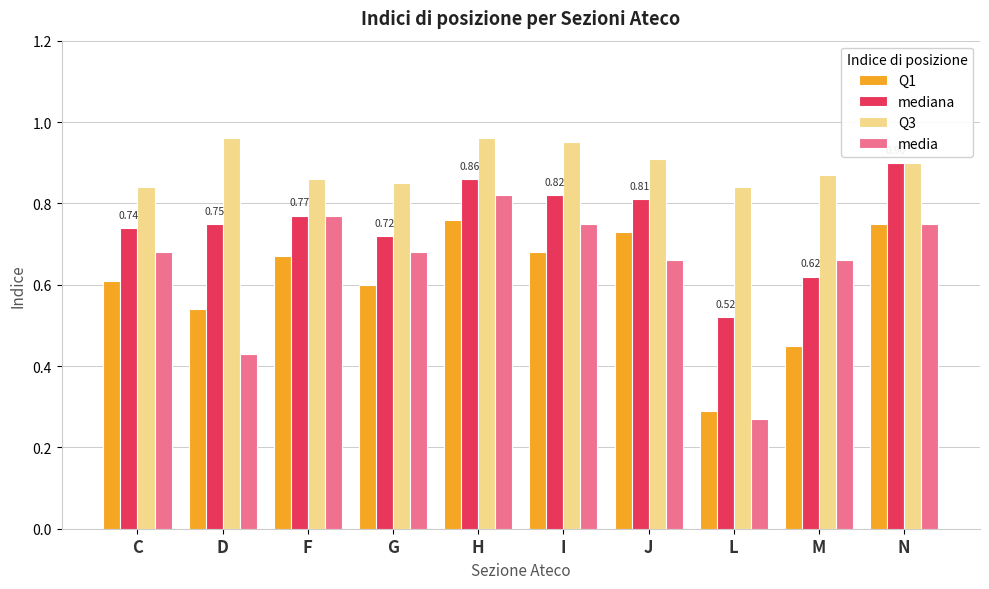

Which series has the largest total across all categories?

Q3